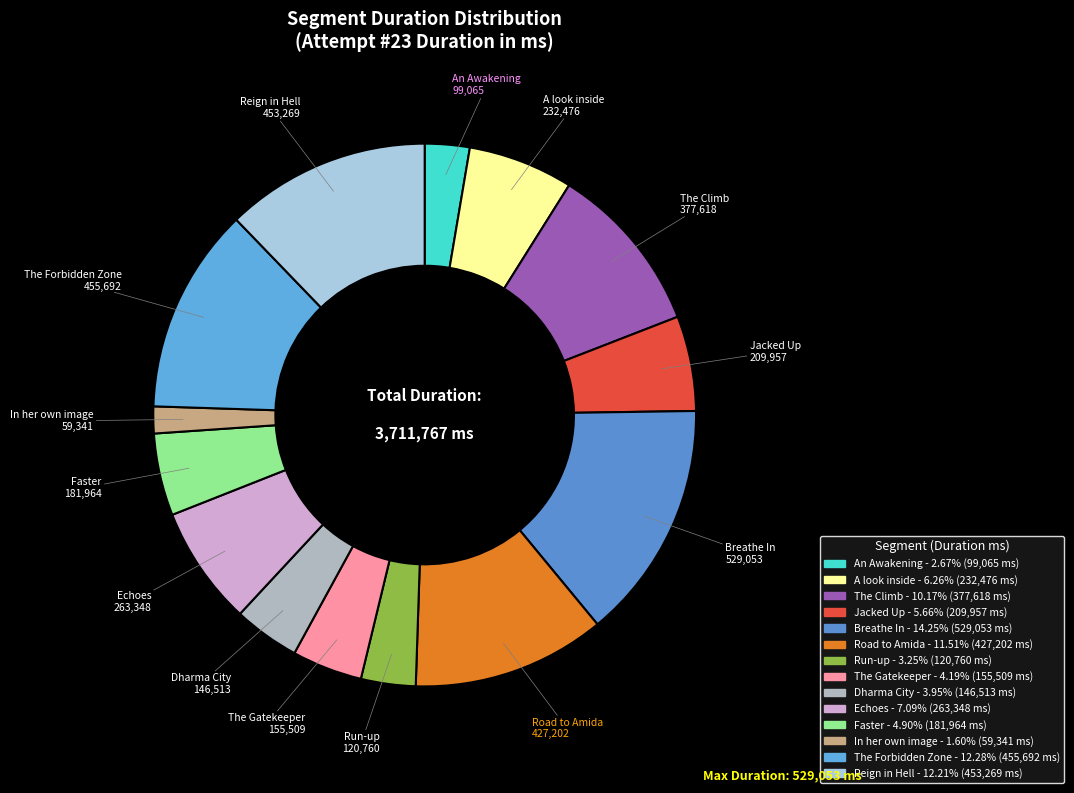

How many slices are in this pie chart?

14